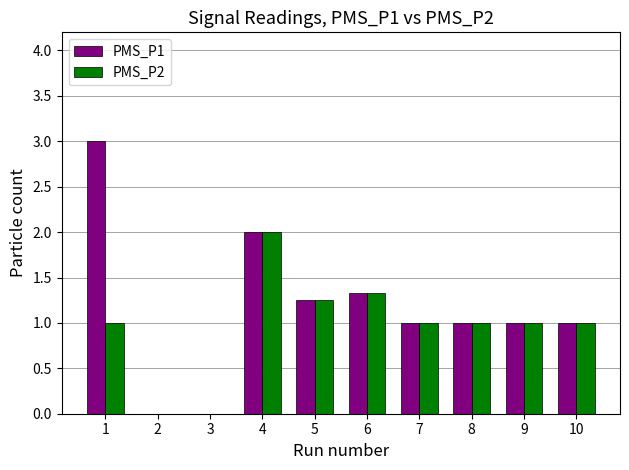

What is the maximum value shown in the chart?

3.0